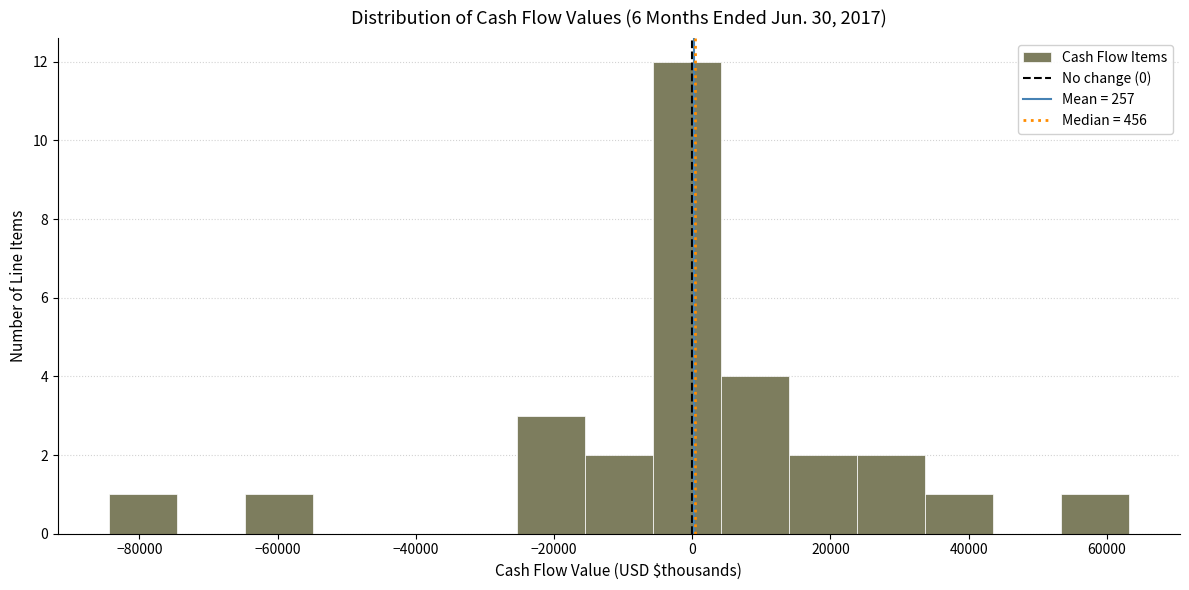

What is the height of the bar covering -64000 to -54000 on the x-axis? Neither the bar edges nor the heights are printed on the chart, so give them approximately, as read against the axes.

1